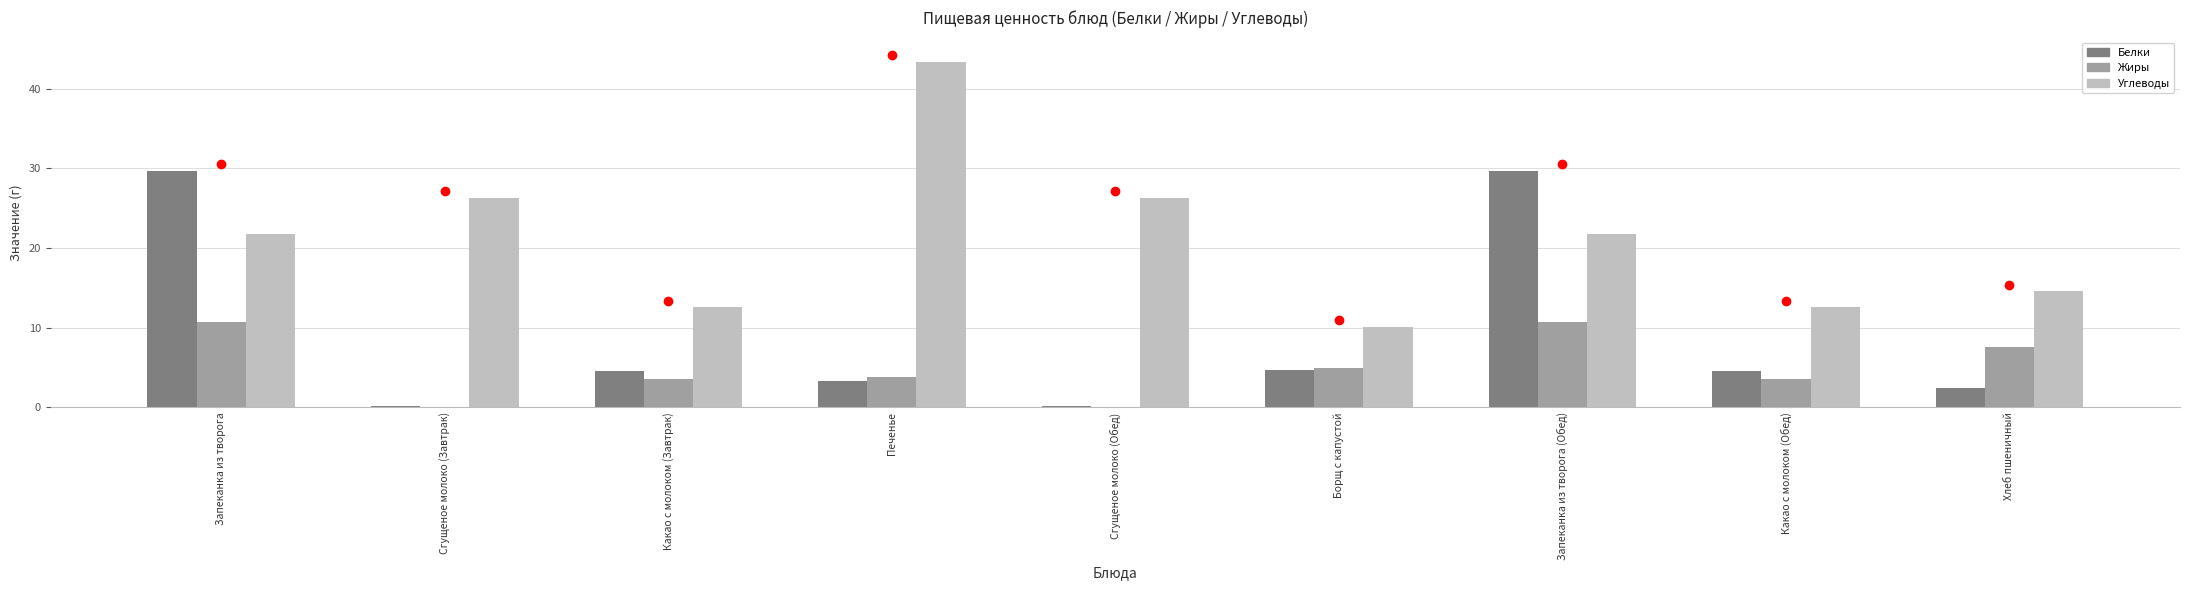

The Белки series shows 7.6 at Какао с молоком (Обед). True or false?

False